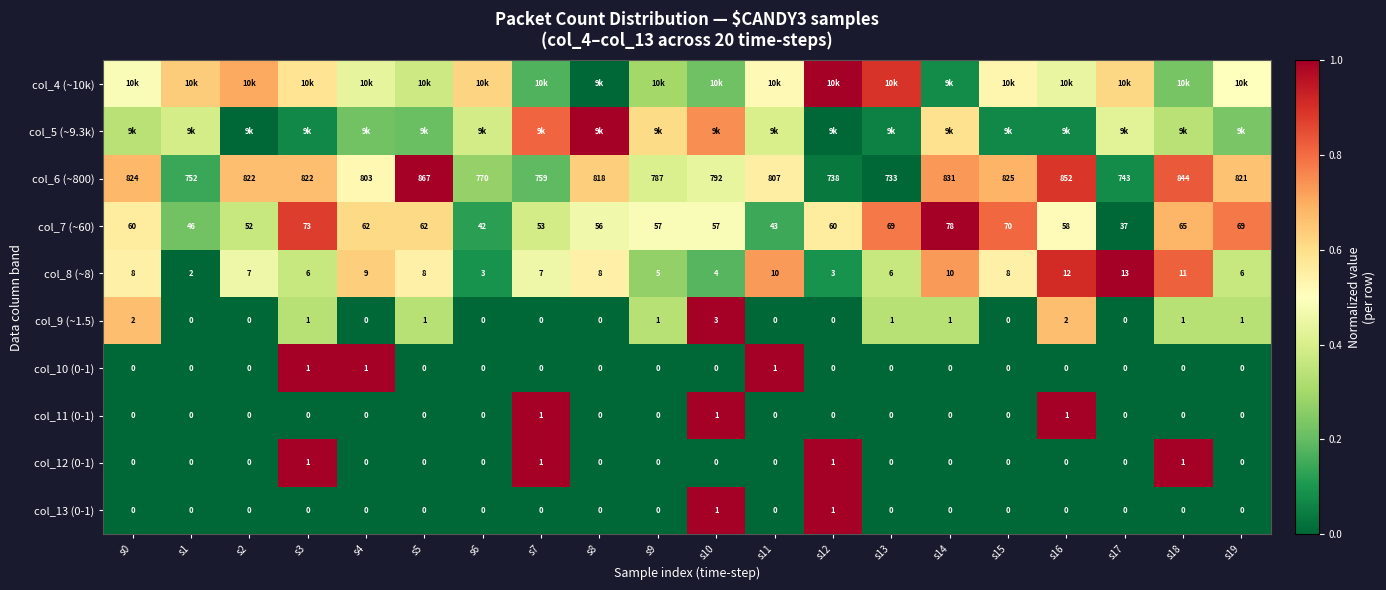

Is the value of col_8 (~8) at s18 greater than the value of col_13 (0-1) at s17?

Yes